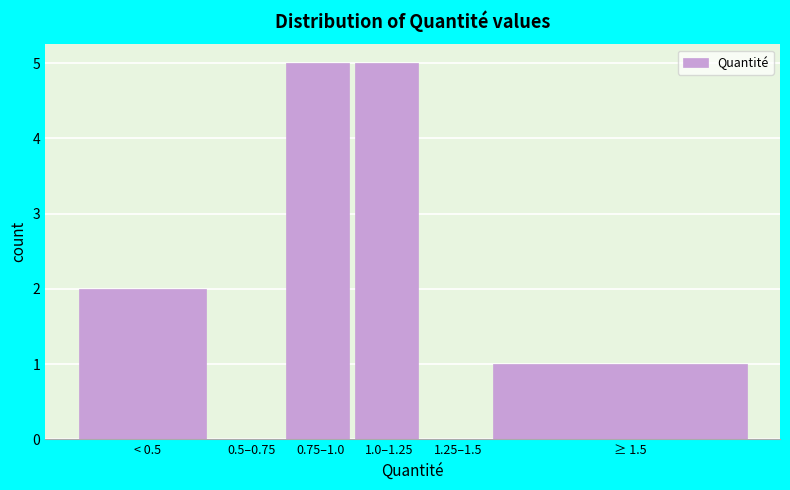

Reading left to right, extract all data points from this chart.

< 0.5=2	0.5–0.75=0	0.75–1.0=5	1.0–1.25=5	1.25–1.5=0	≥ 1.5=1